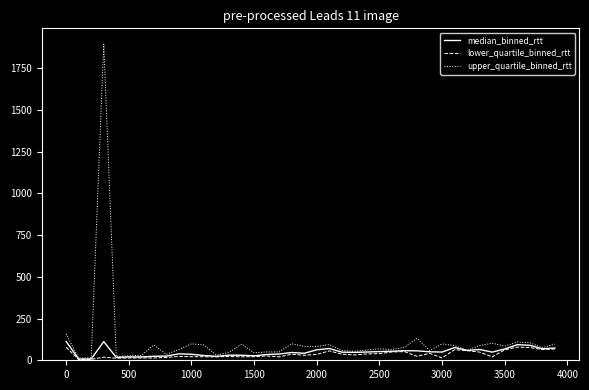

List the series in order of their peak value, lowest first.

lower_quartile_binned_rtt, median_binned_rtt, upper_quartile_binned_rtt